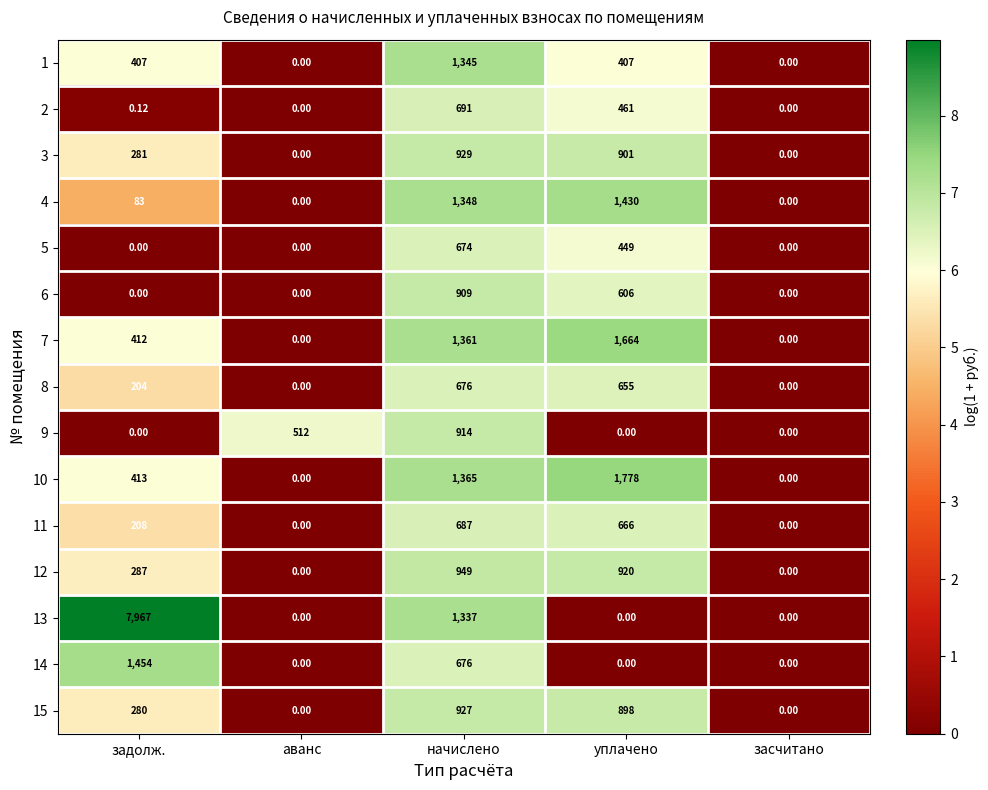

At which category is the sum across all series the highest?

начислено